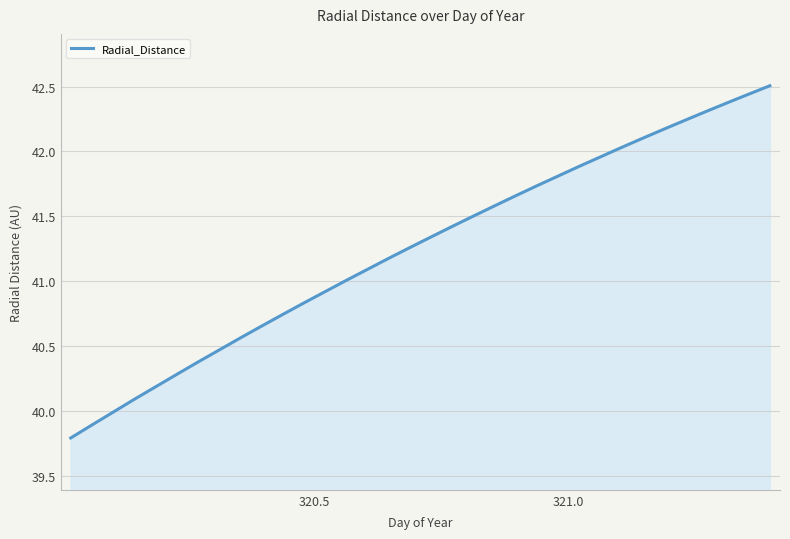

What is the greatest value displayed?

42.5